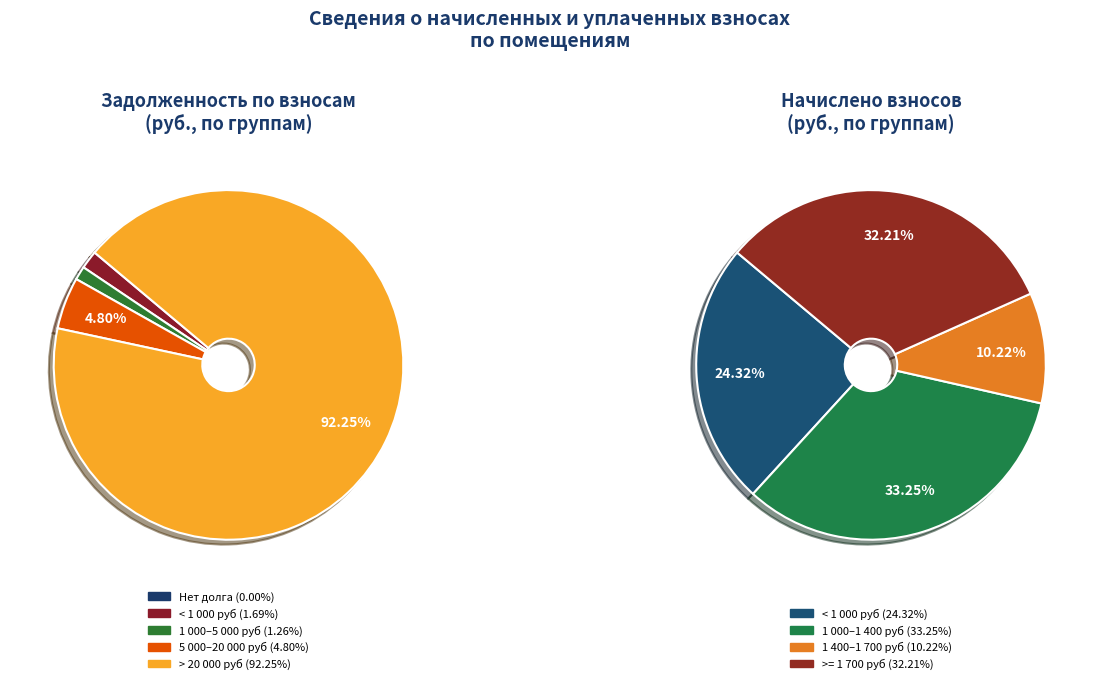

True or false: 15 accounts for 14% of the total.

False